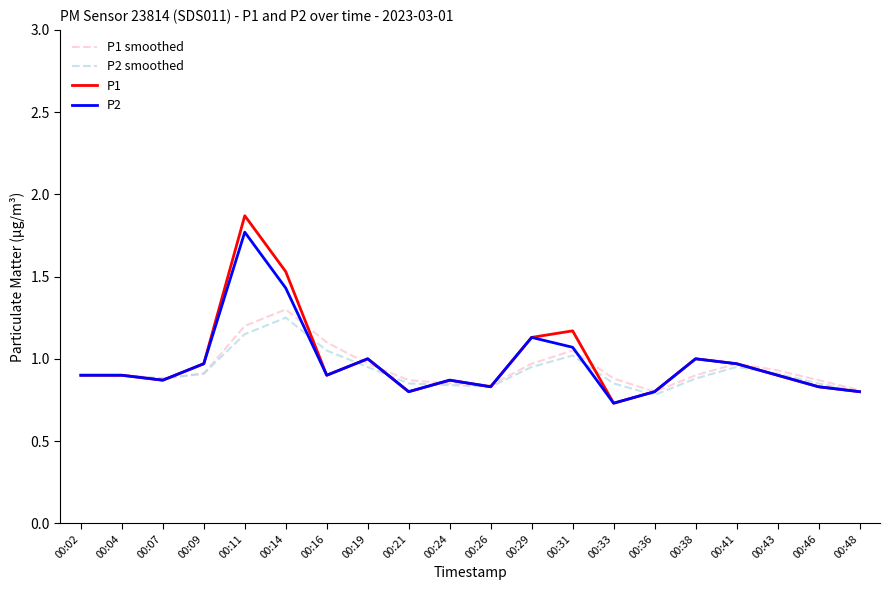

Which series has the widest spread of values?

P1